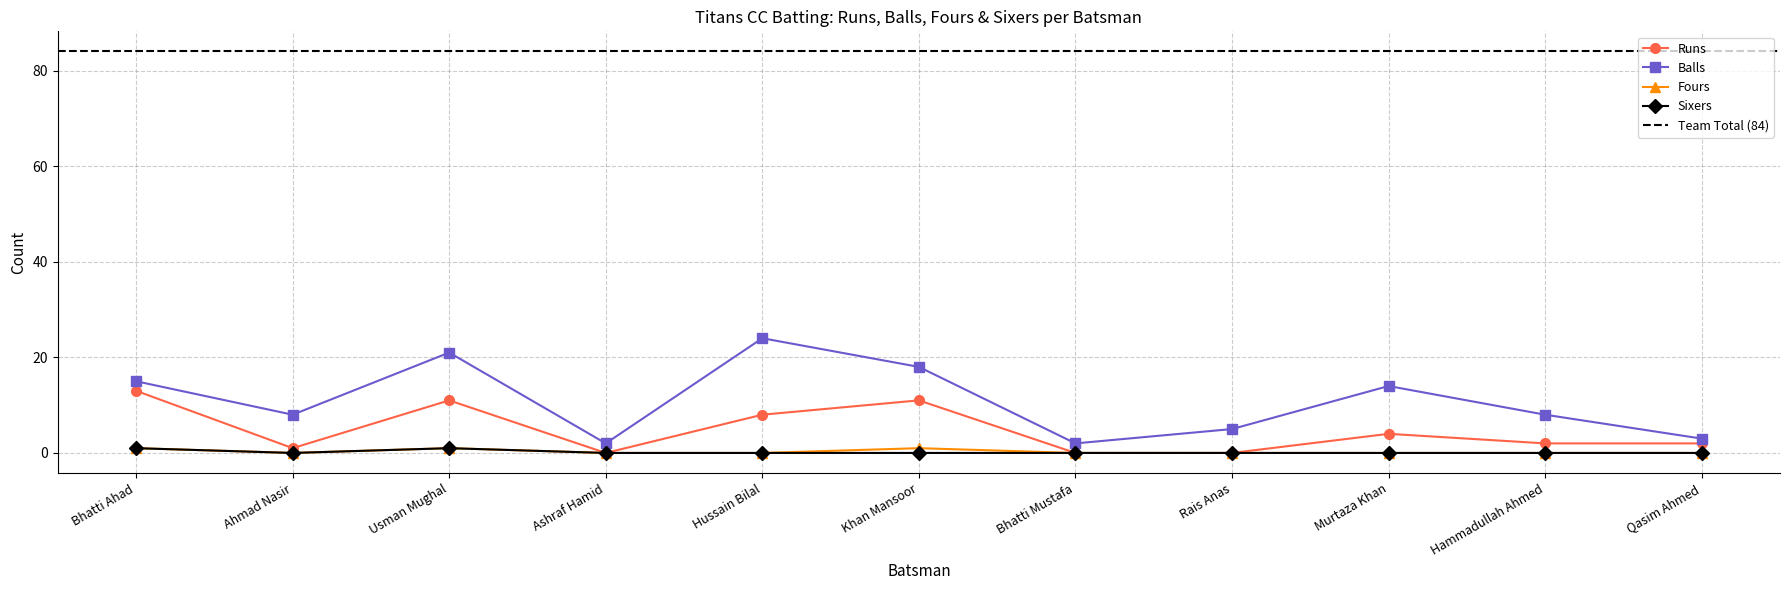

What position from the left is Hammadullah Ahmed?

10